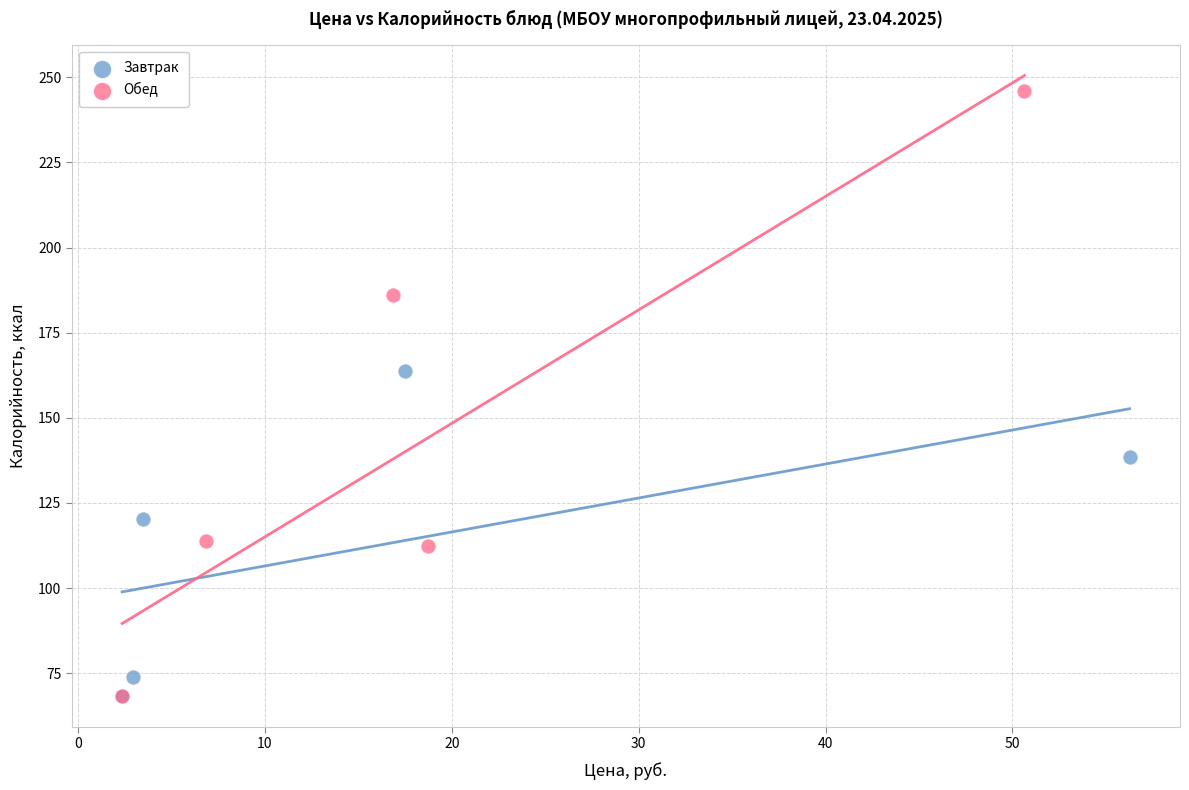

Which series contains the highest Y value?

Обед